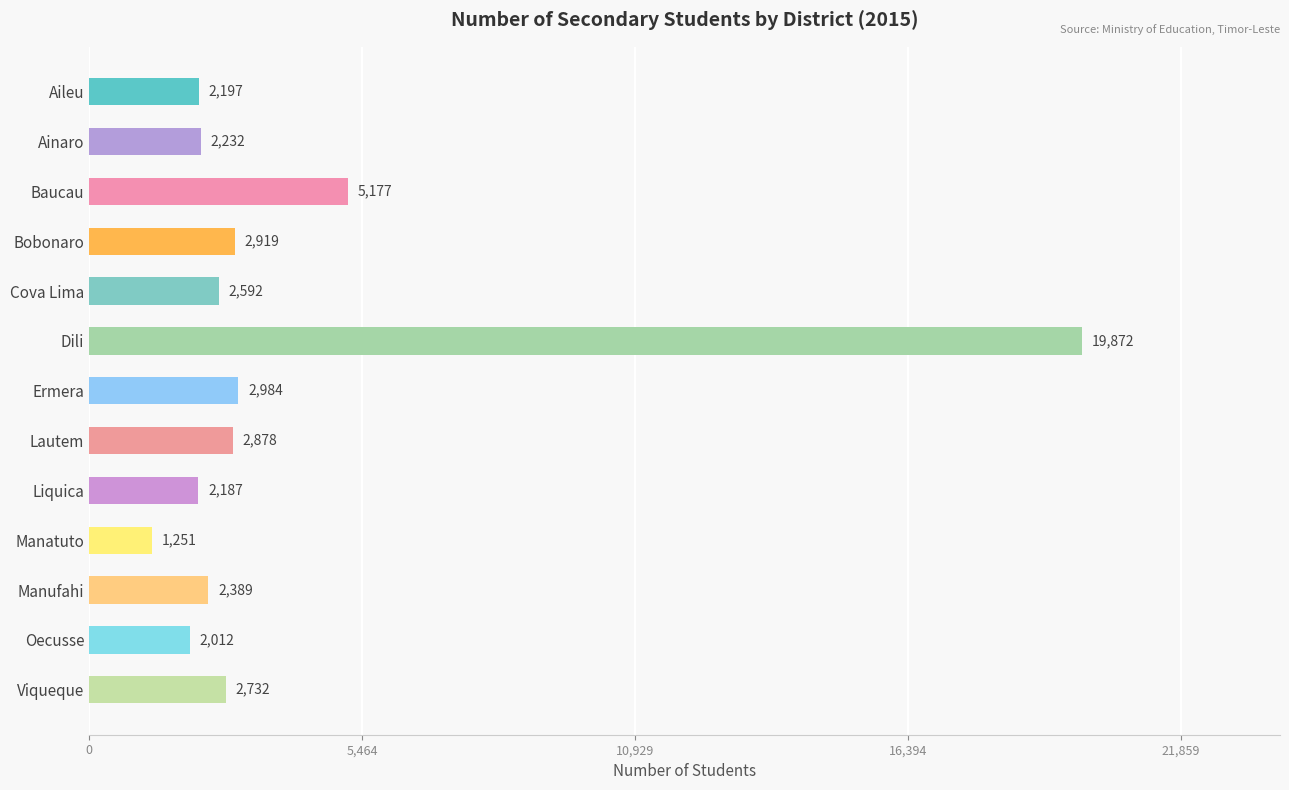

Rank the categories by value from highest to lowest.

Dili, Baucau, Ermera, Bobonaro, Lautem, Viqueque, Cova Lima, Manufahi, Ainaro, Aileu, Liquica, Oecusse, Manatuto